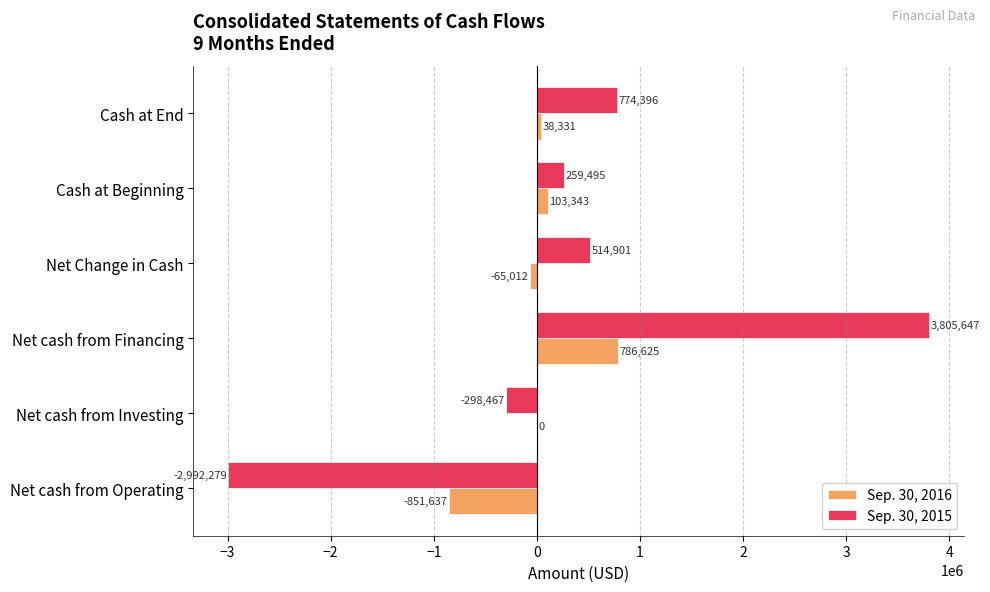

Which category has the highest value in the Sep. 30, 2015 series?

Net cash from Financing